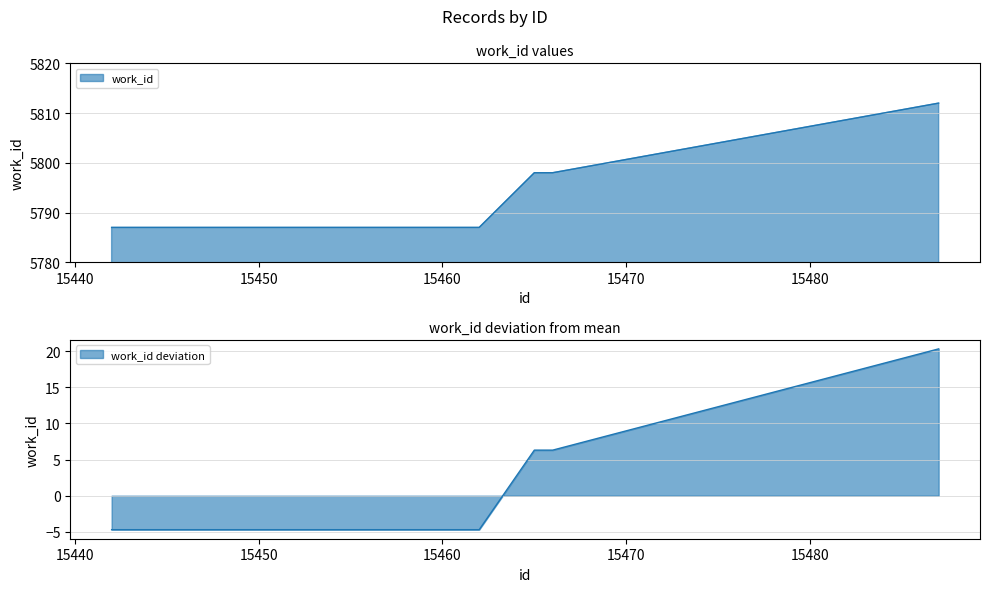

How many data points are above 5787?

3